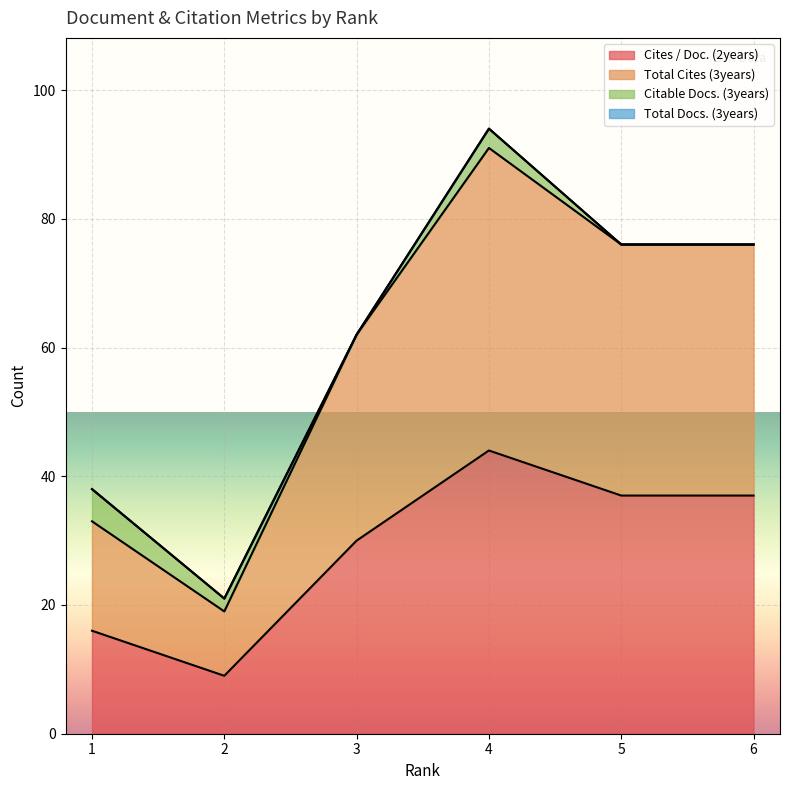

The Cites / Doc. (2years) series shows 52 at 3. True or false?

False